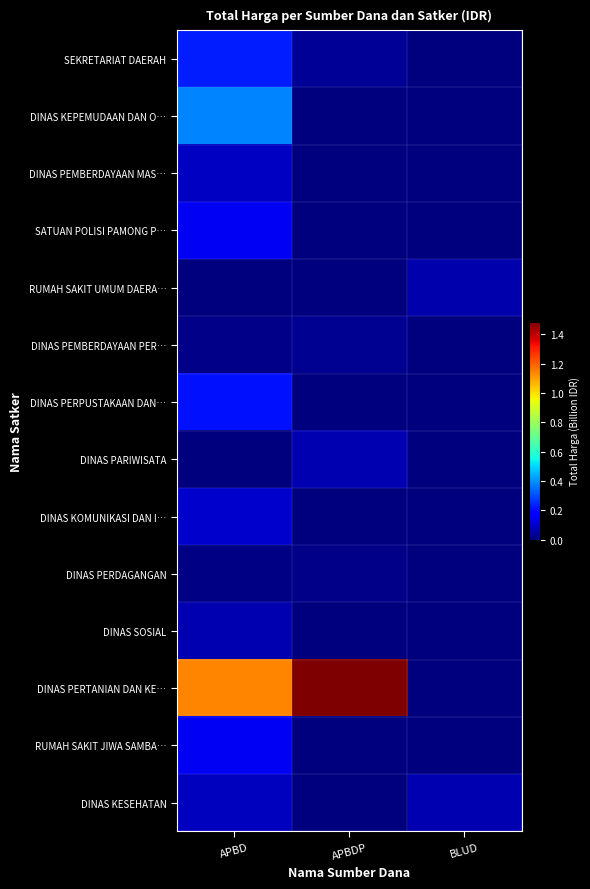

What is the difference between the highest and lowest values at APBD?

1.1